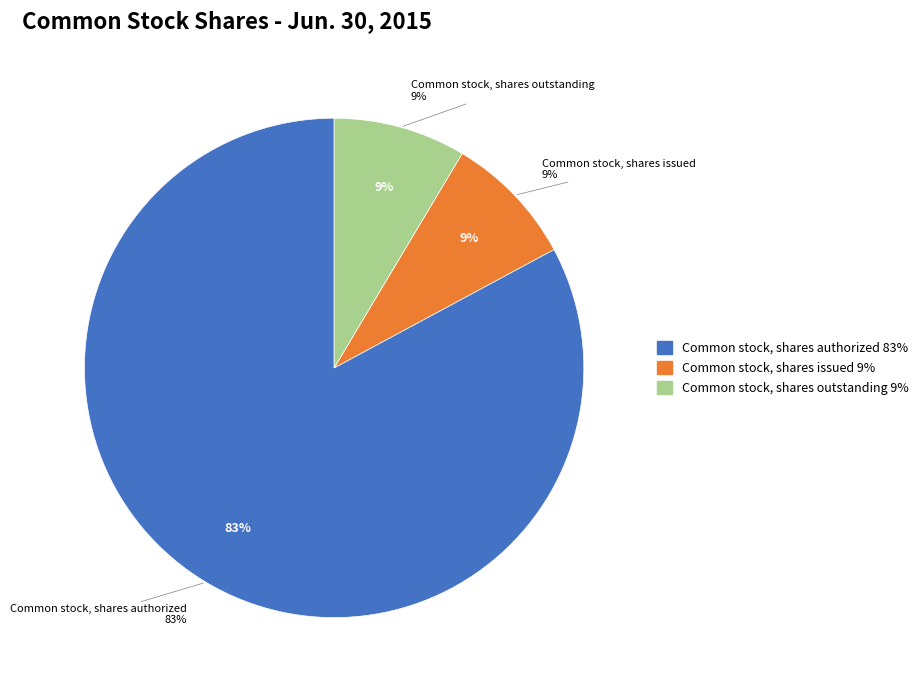

True or false: Common stock, shares outstanding accounts for 9% of the total.

True